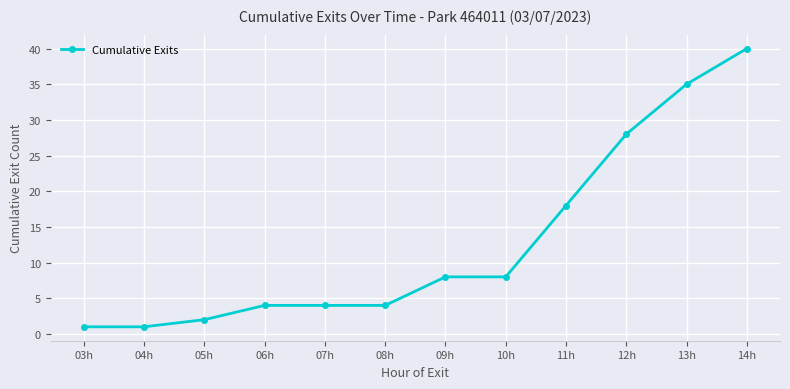

Where is the data nearest to the value 20?

11h